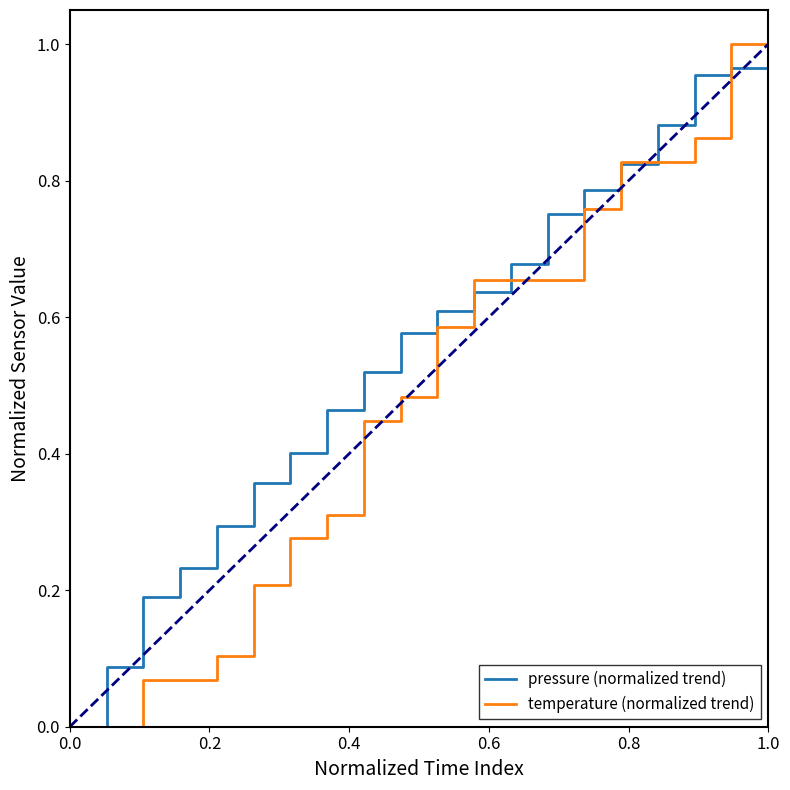

How many series are shown in this chart?

2